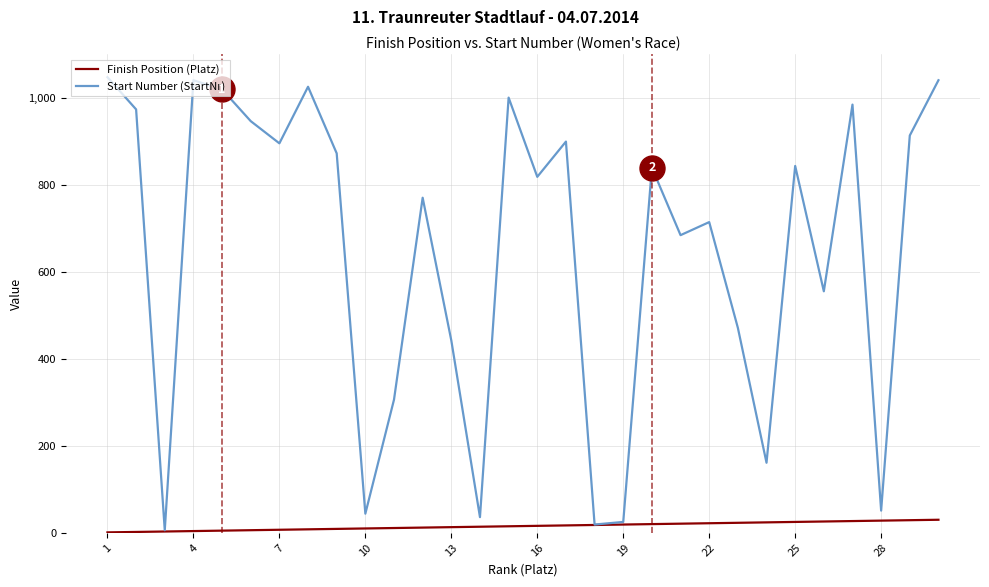

At how many categories does at least one series exceed 748?

17